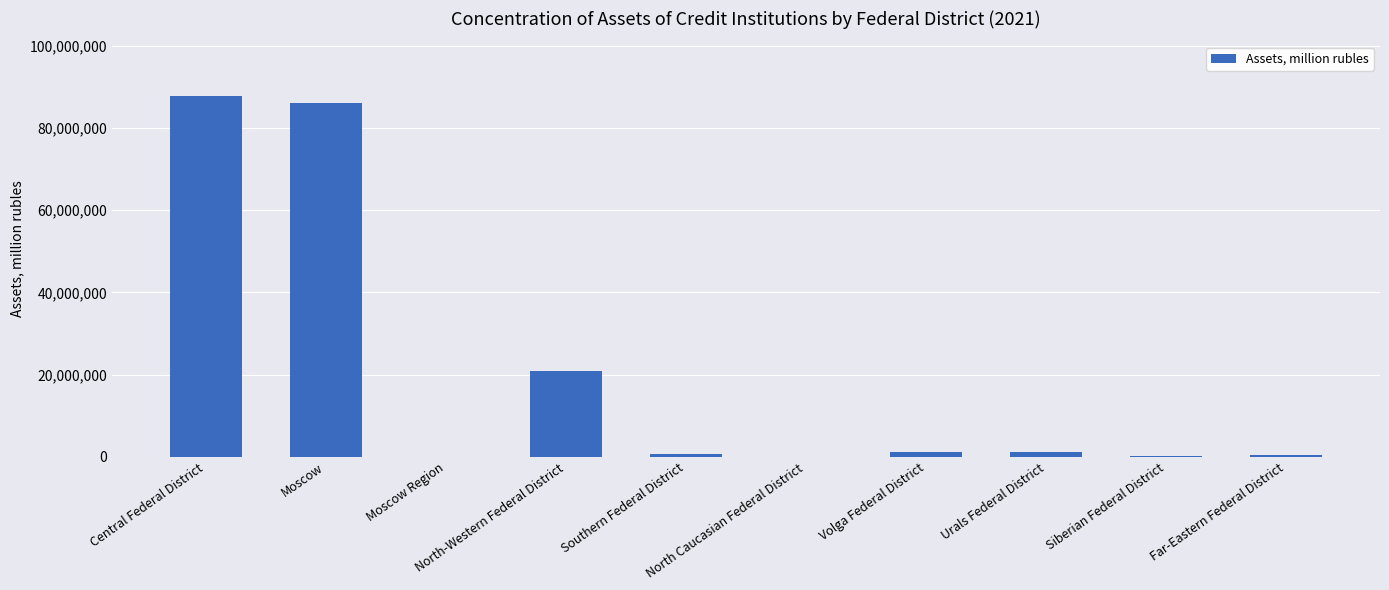

What is the sum of all values?

198407395.5